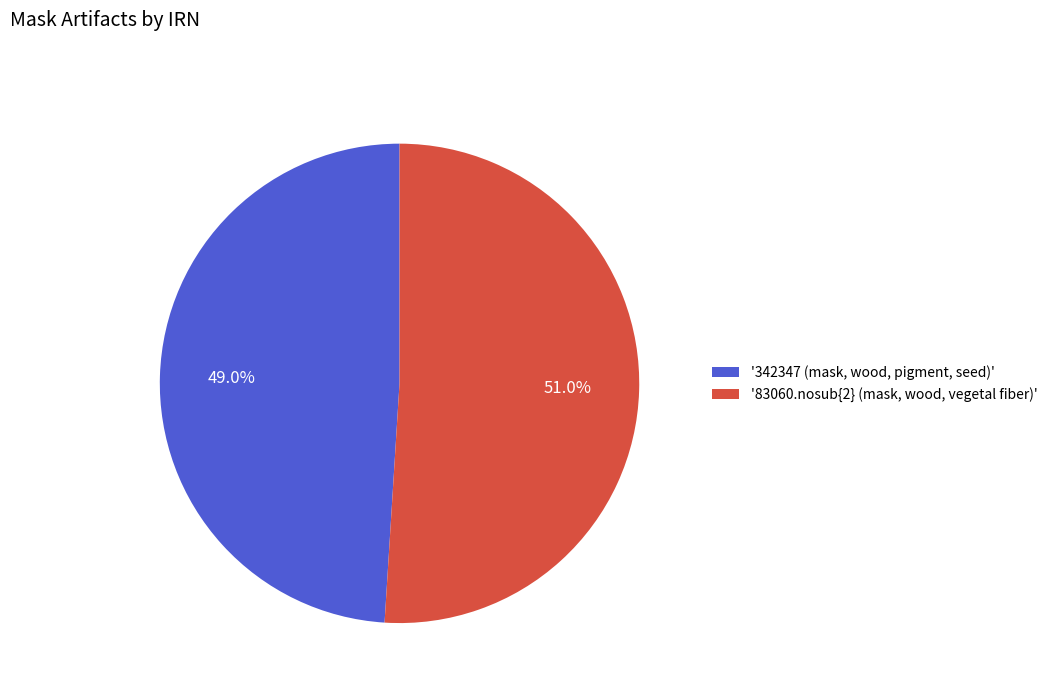

Which has a higher value, '83060.nosub{2} (mask, wood, vegetal fiber)' or '342347 (mask, wood, pigment, seed)'?

'83060.nosub{2} (mask, wood, vegetal fiber)'